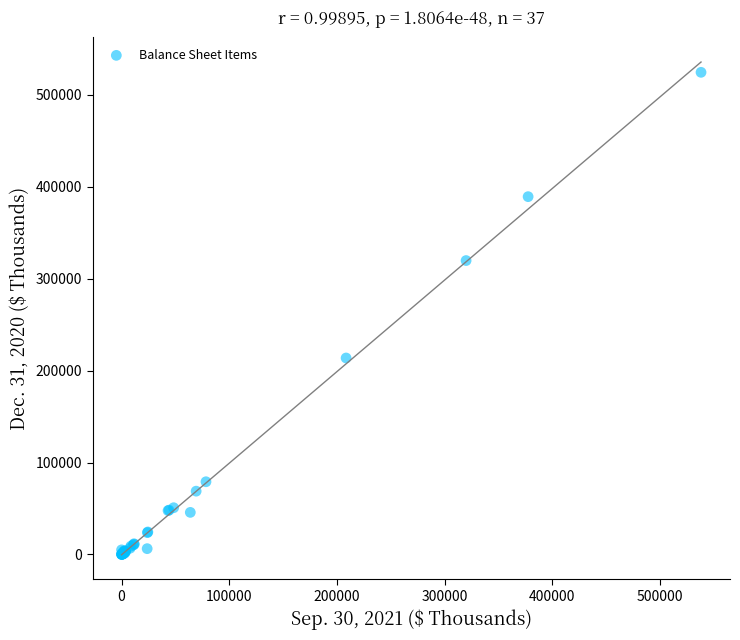

What Y value in the scatter plot is closest to 262315?

213764